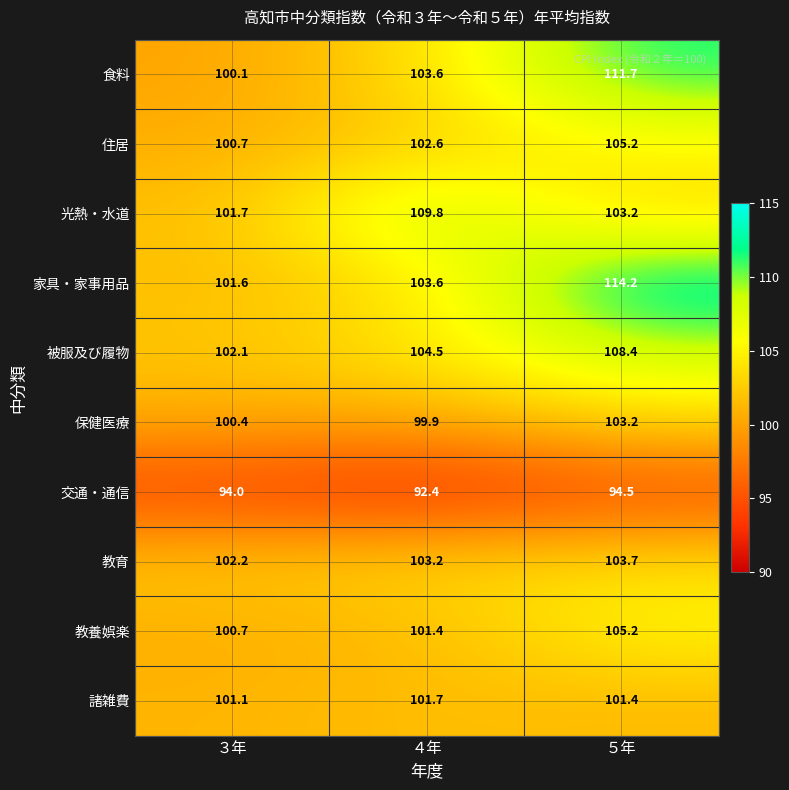

What is the sum of the 教養娯楽 values at ３年 and ５年?

205.9